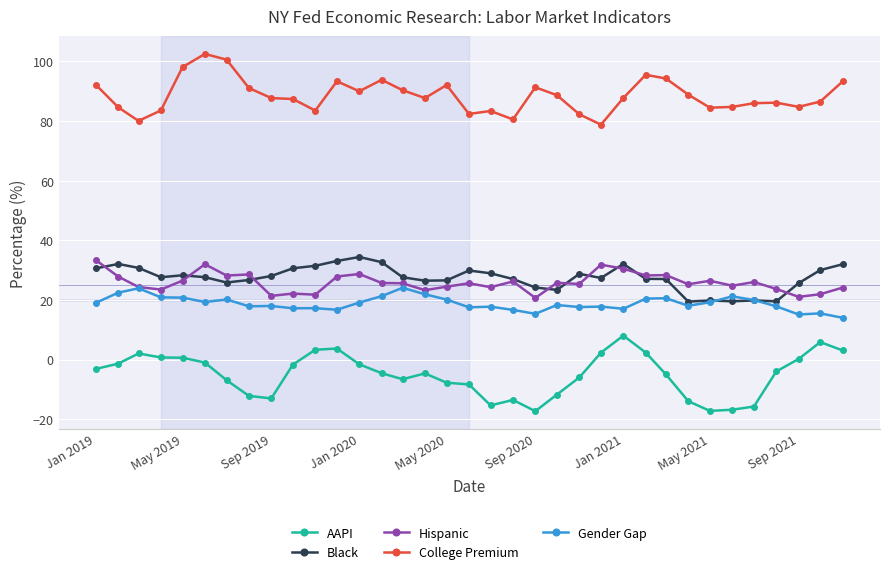

Which series has the largest total across all categories?

College Premium